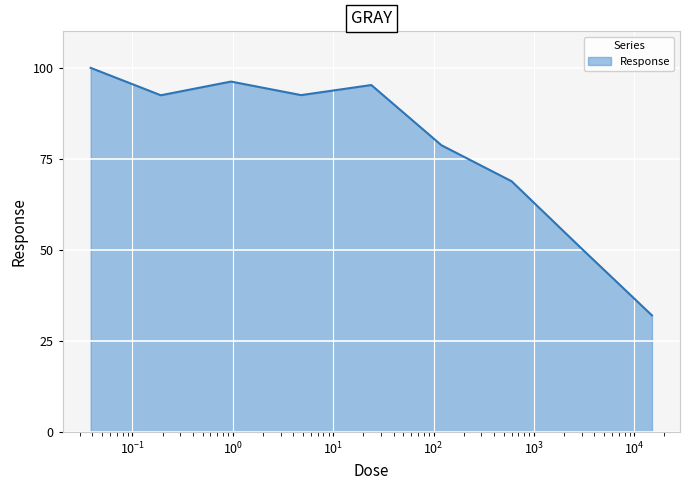

What is the difference between the maximum and minimum values?

68.0